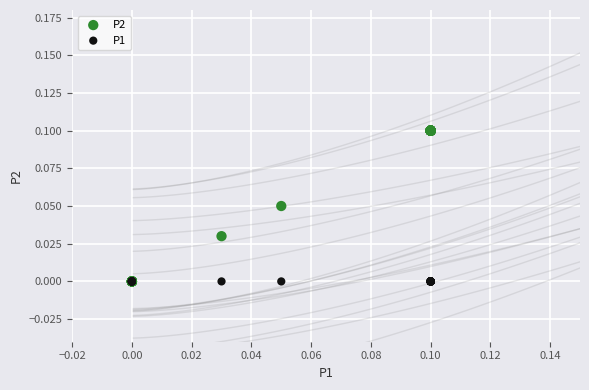

What are all the series names shown in the legend?

P2, P1